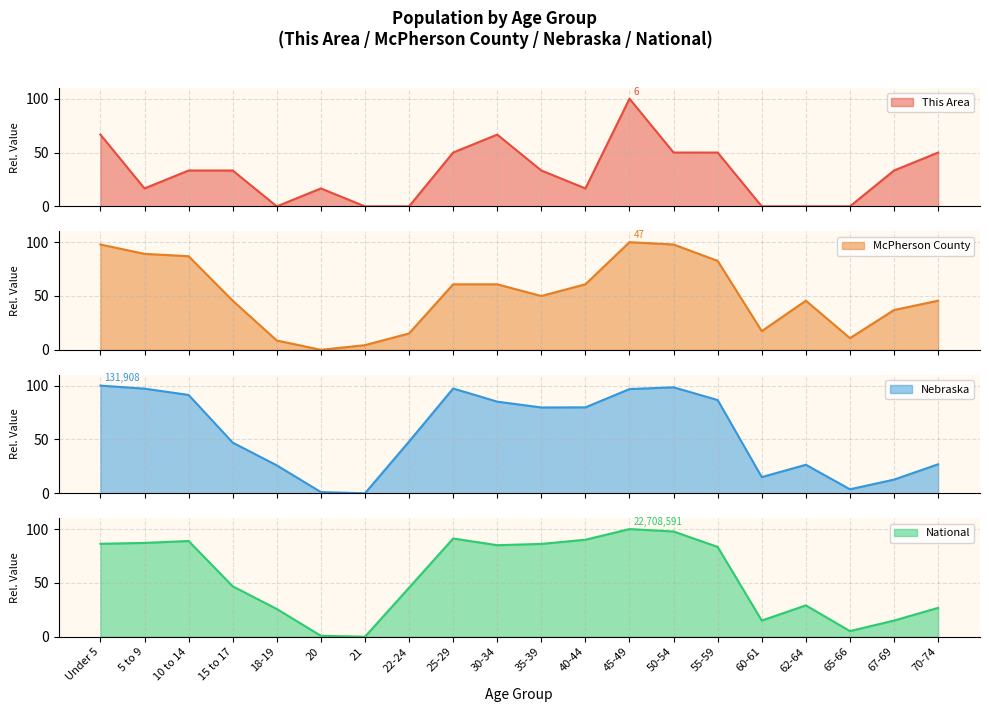

What is the total value across all series at 15 to 17?

172.9